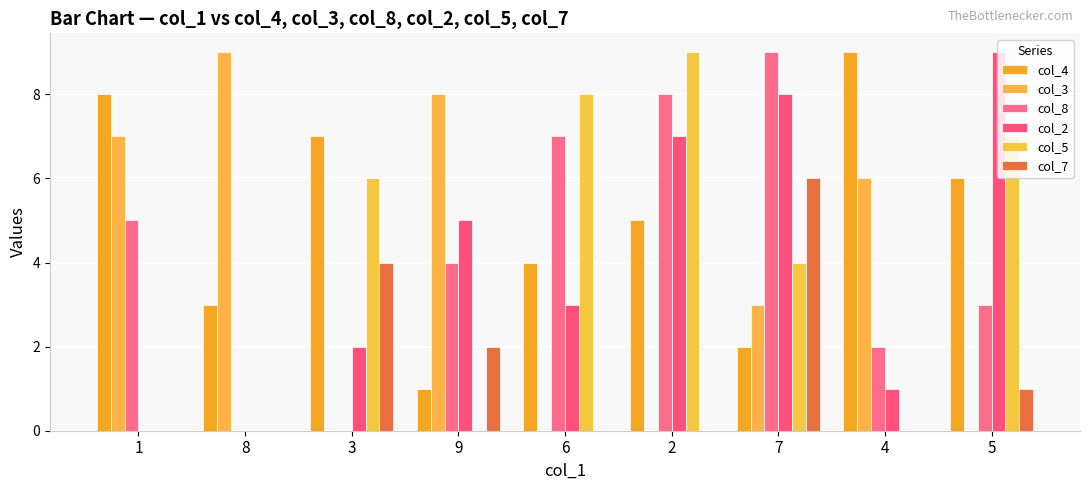

Reading right to left, what are all the values shown in this chart?

col_4: 6	9	2	5	4	1	7	3	8
col_3: 0	6	3	0	0	8	0	9	7
col_8: 3	2	9	8	7	4	0	0	5
col_2: 9	1	8	7	3	5	2	0	0
col_5: 7	0	4	9	8	0	6	0	0
col_7: 1	0	6	0	0	2	4	0	0